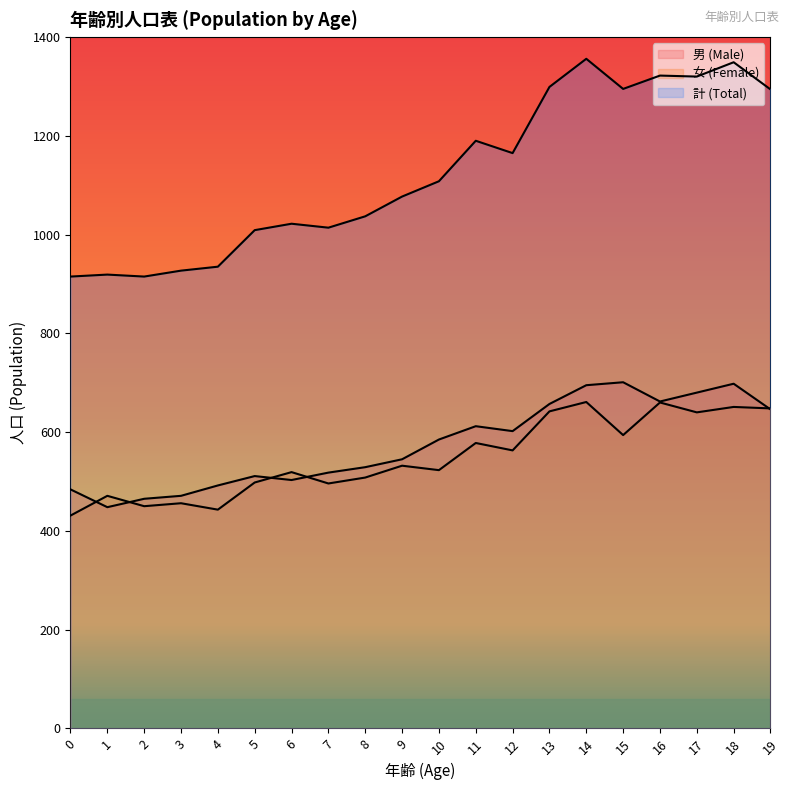

Reading left to right, list all the values displayed in this chart.

男 (Male): 0=484	1=448	2=465	3=471	4=492	5=511	6=503	7=518	8=529	9=545	10=585	11=612	12=602	13=657	14=695	15=701	16=662	17=680	18=698	19=646
女 (Female): 0=431	1=471	2=450	3=456	4=443	5=498	6=519	7=496	8=508	9=532	10=523	11=578	12=563	13=642	14=661	15=594	16=660	17=640	18=651	19=648
計 (Total): 0=915	1=919	2=915	3=927	4=935	5=1009	6=1022	7=1014	8=1037	9=1077	10=1108	11=1190	12=1165	13=1299	14=1356	15=1295	16=1322	17=1320	18=1349	19=1294